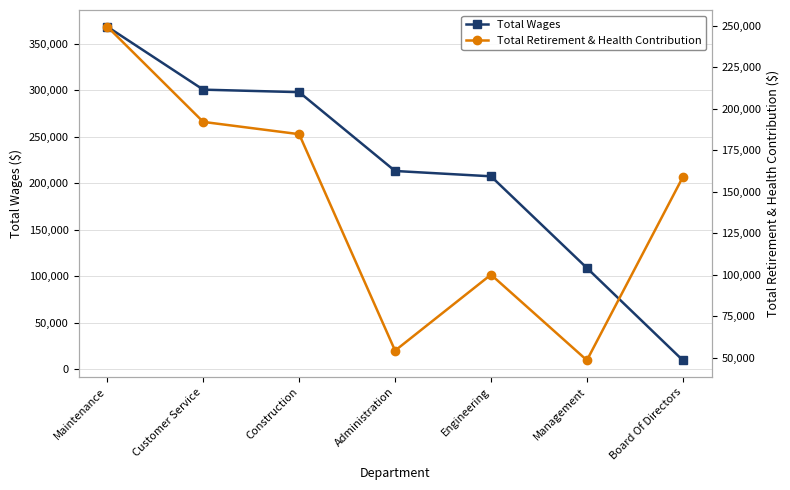

Which has a higher value, Administration or Board Of Directors?

Administration